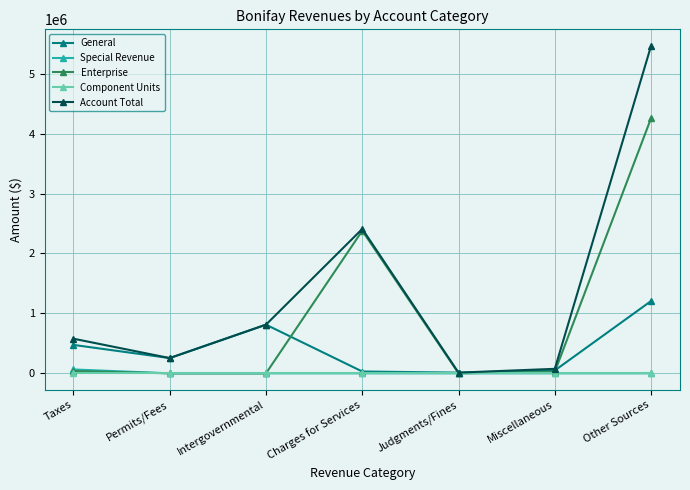

At which category is the sum across all series the highest?

Other Sources